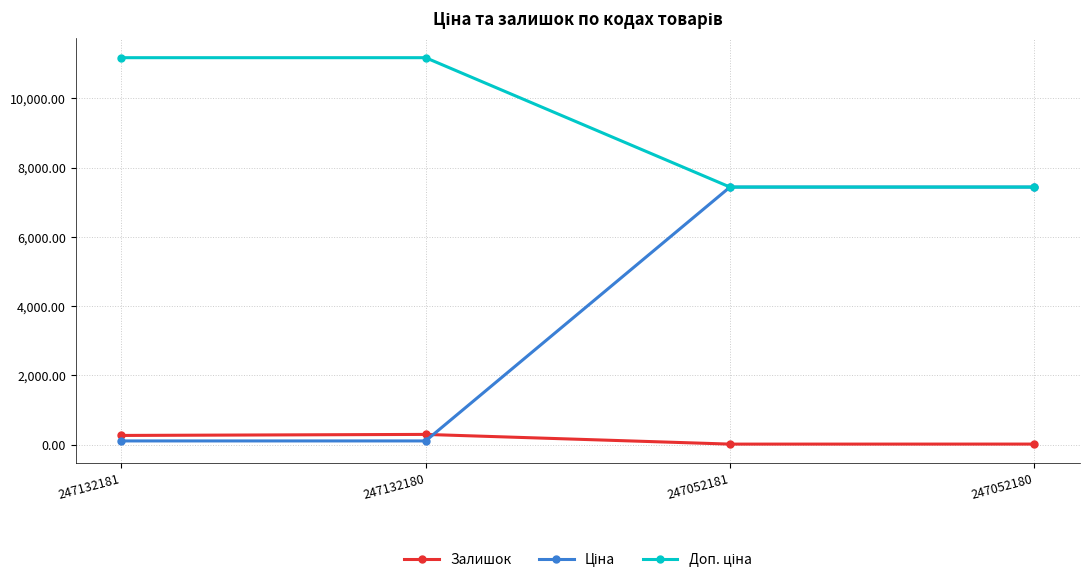

What is the greatest value displayed?

11169.0